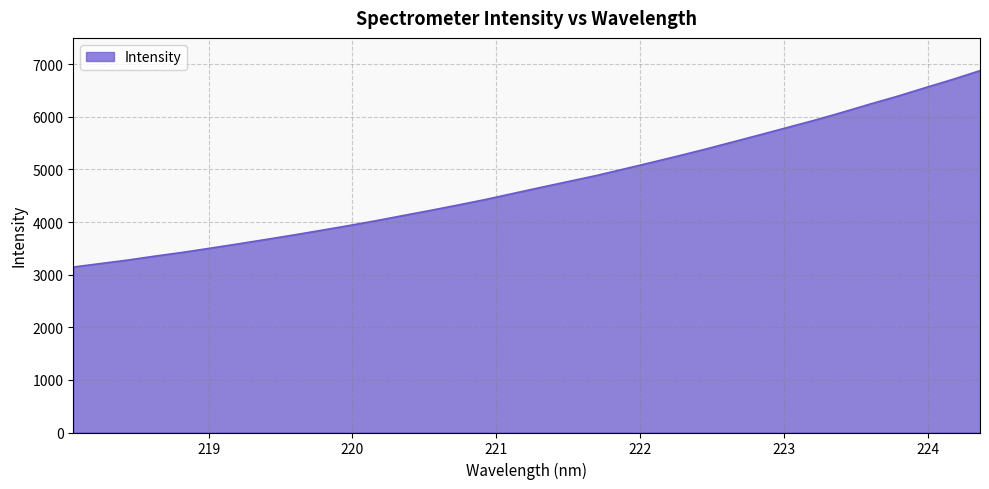

Reading left to right, transcribe all the data shown in this chart.

3144.6	3211.5	3278.4	3354.4	3425.3	3504.7	3585.3	3668.4	3752.8	3841.2	3931.0	4024.4	4124.2	4222.3	4324.4	4429.3	4543.9	4657.9	4769.3	4881.0	5004.2	5128.8	5255.2	5385.7	5523.0	5660.2	5799.7	5939.0	6087.8	6243.0	6391.9	6552.7	6710.0	6877.3